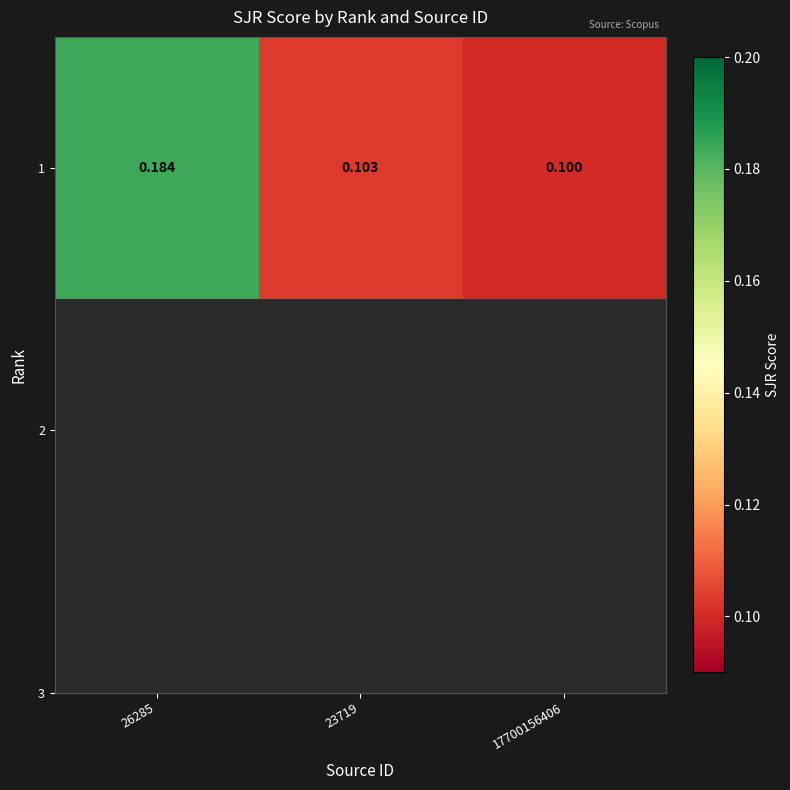

What is the sum of all values?

0.4